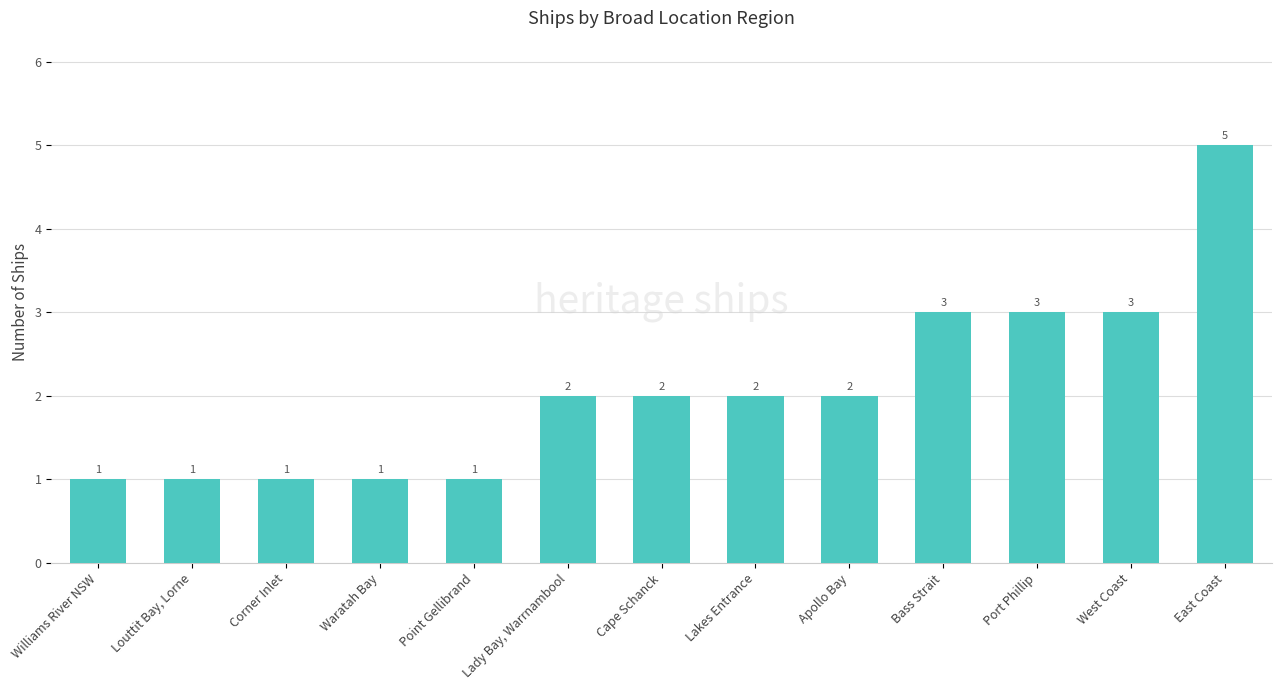

What is the change in value from Louttit Bay, Lorne to Bass Strait?

+2